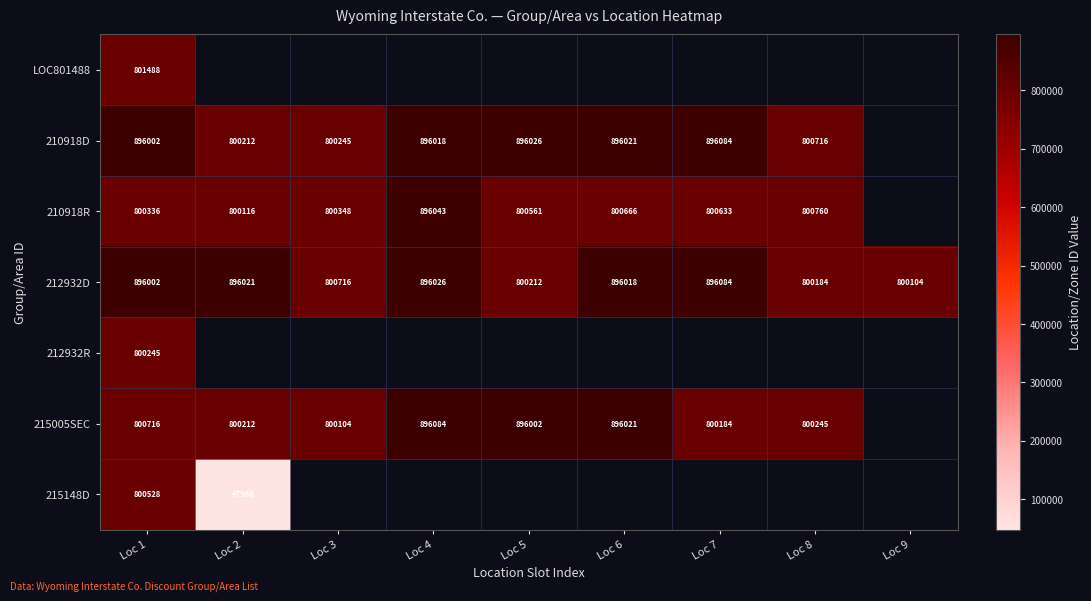

Is the value of 210918D at Loc 7 greater than the value of 212932D at Loc 1?

Yes